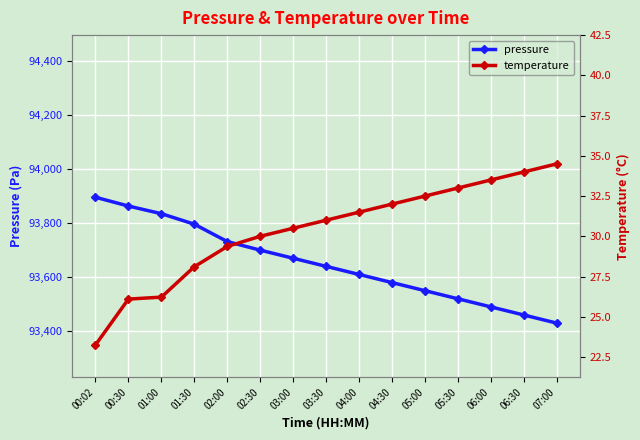

What is the difference between the pressure values at 04:30 and 00:30?

283.2